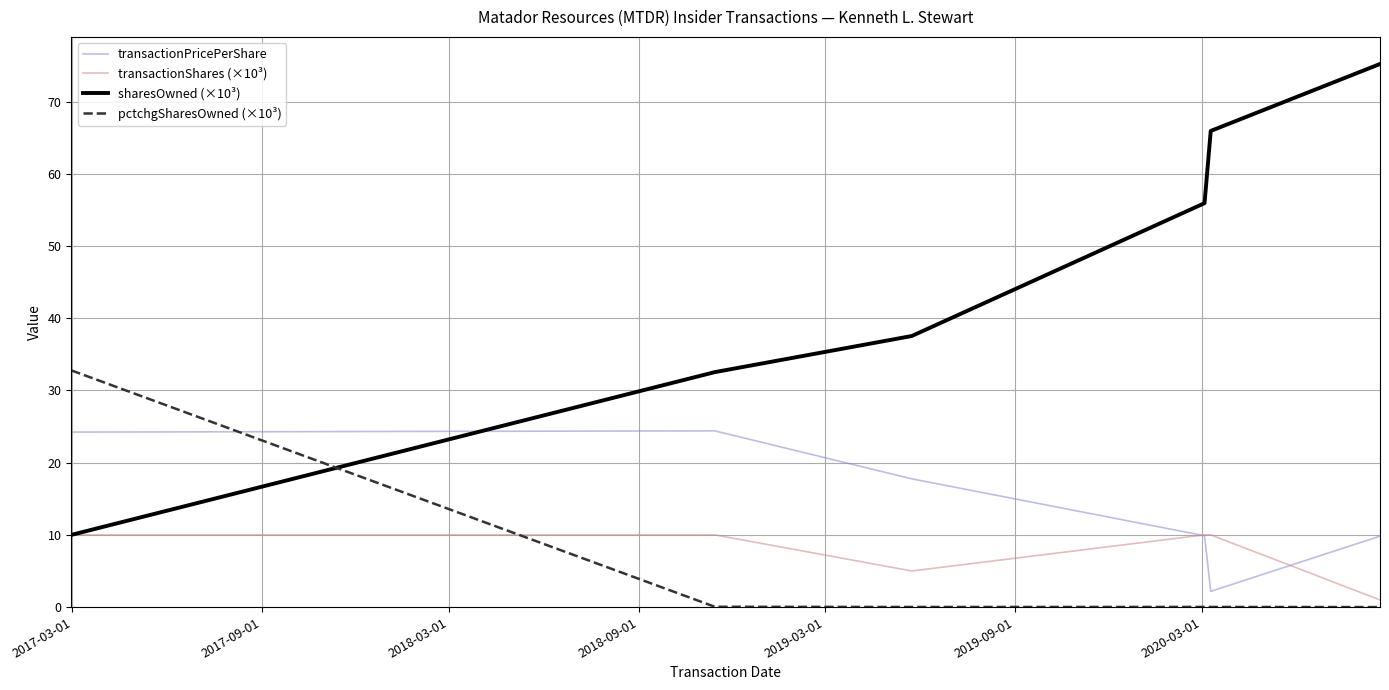

In transactionShares (×10³), how many points are lower than both neighbors (excluding endpoints)?

1